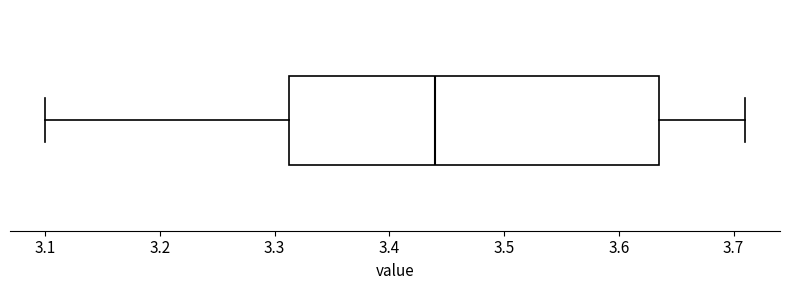

Transcribe this box plot: give where the median line is, the range the box spans, and where the two whiskers end, as read against the x-axis. The values are not printed on the chart, so give them approximately, as read against the axis.

median 3.44, box 3.31 to 3.64, whiskers 3.10 to 3.71